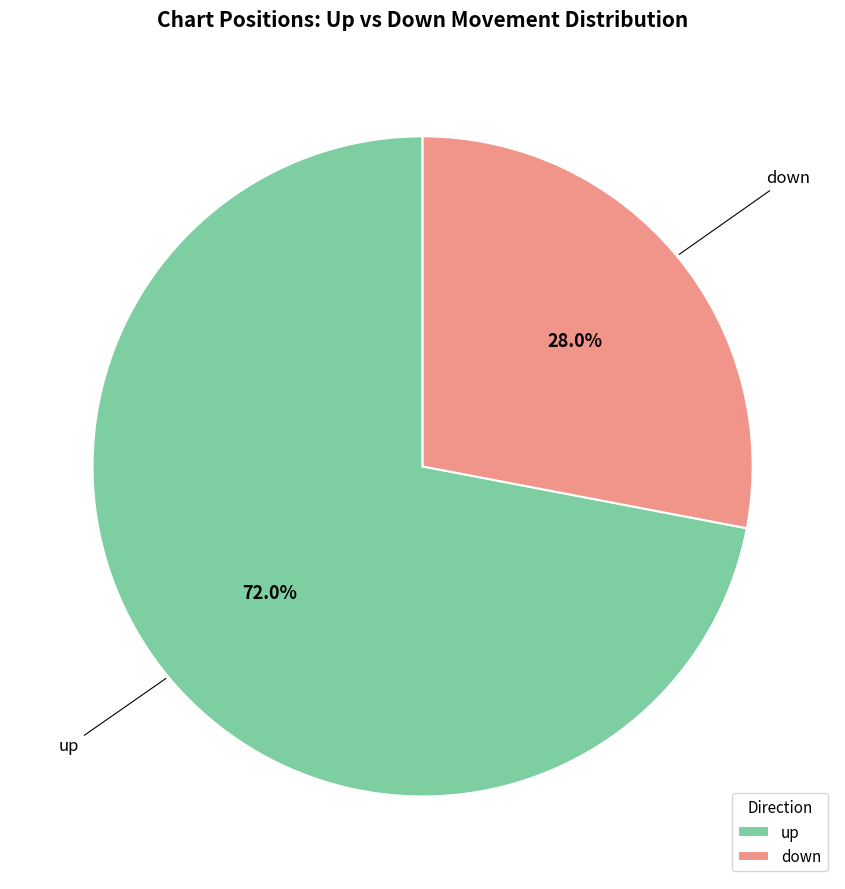

What percentage is the down slice, to the nearest percent?

28%